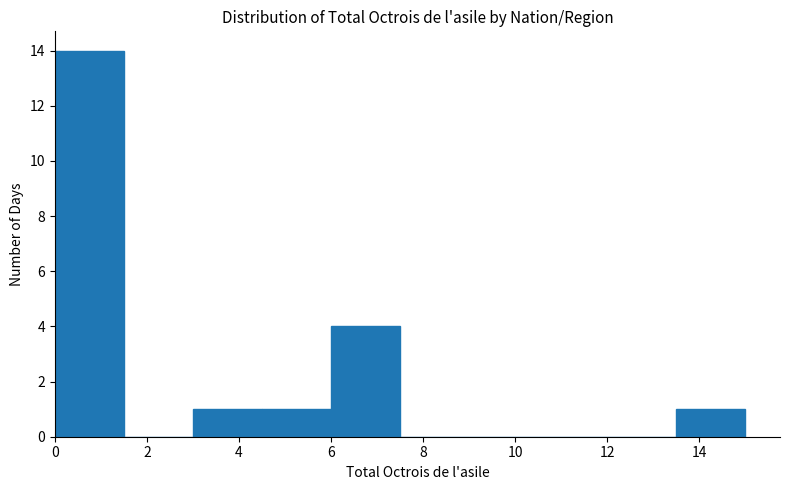

Over which range of the x-axis is the bar tallest?

0.0 to 1.5